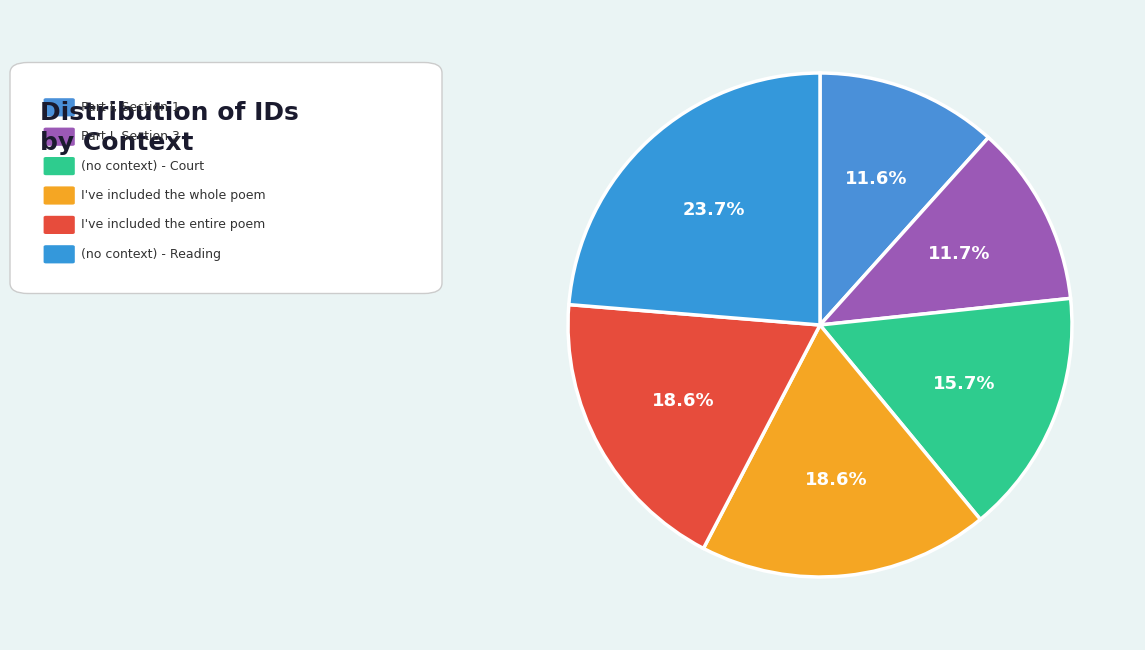

Does any single category account for the majority?

No